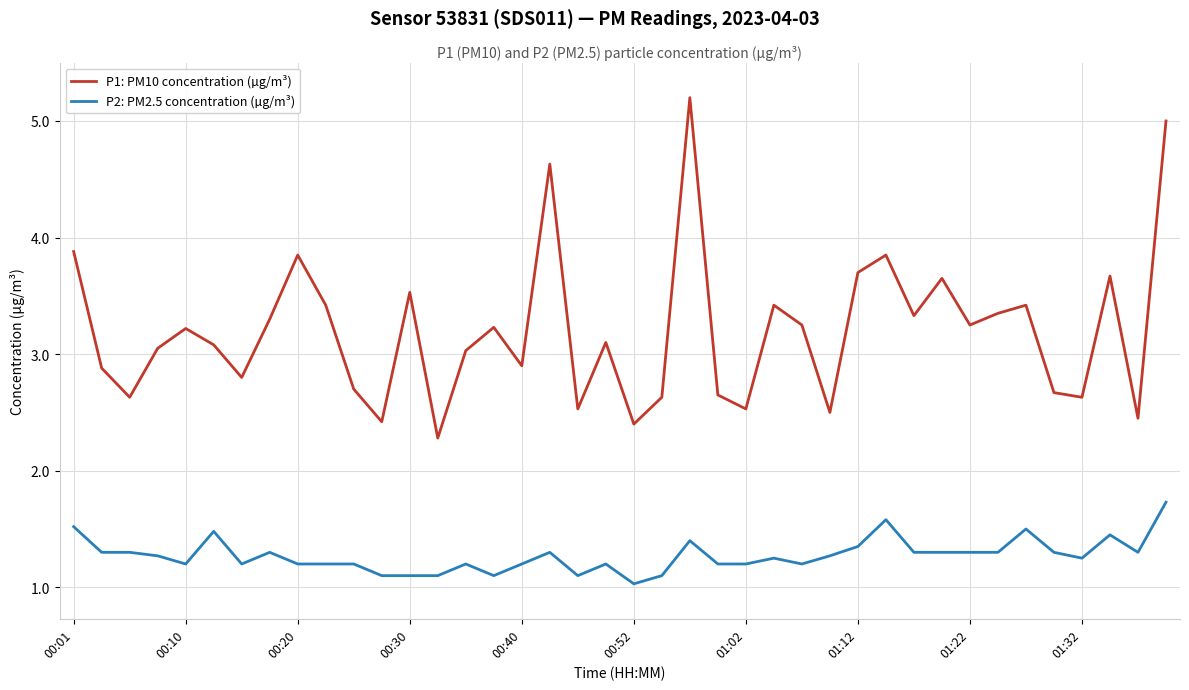

Rank the series by their average value, from highest to lowest.

P1: PM10 concentration (µg/m³), P2: PM2.5 concentration (µg/m³)